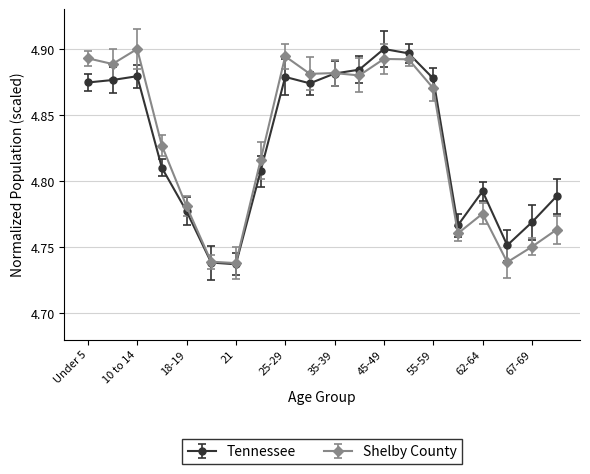

How many interior local valleys does the Shelby County series have?

6